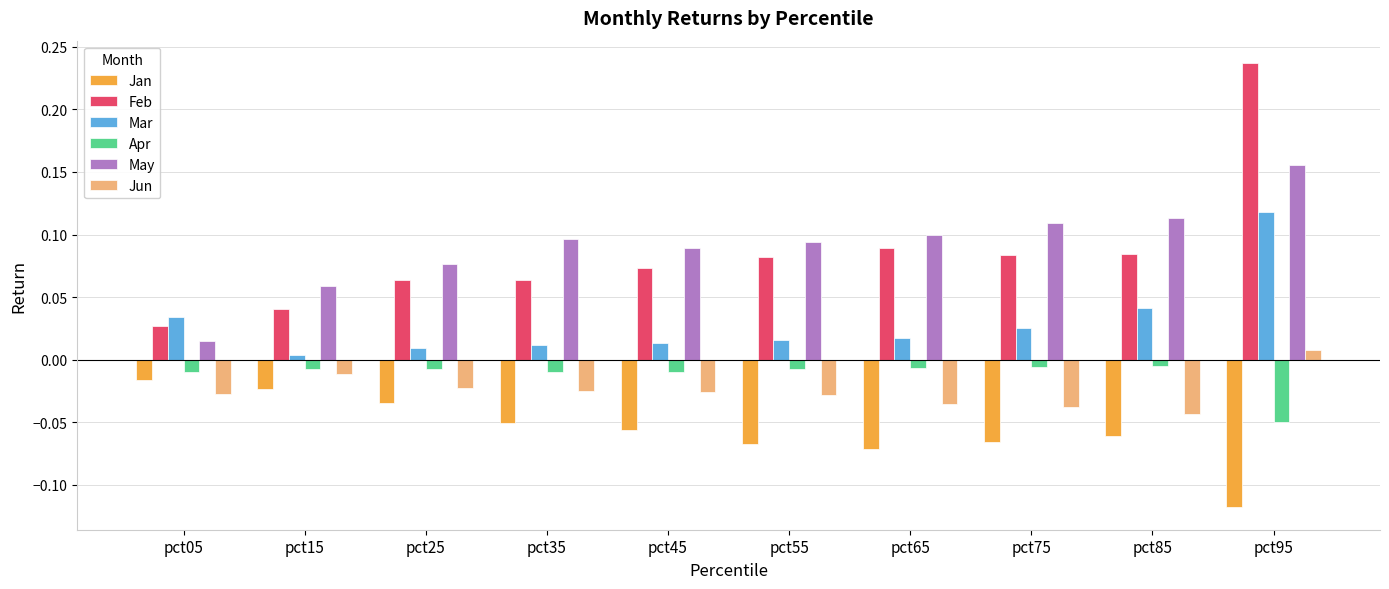

Rank the series by their maximum value, from highest to lowest.

Feb, May, Mar, Jun, Apr, Jan